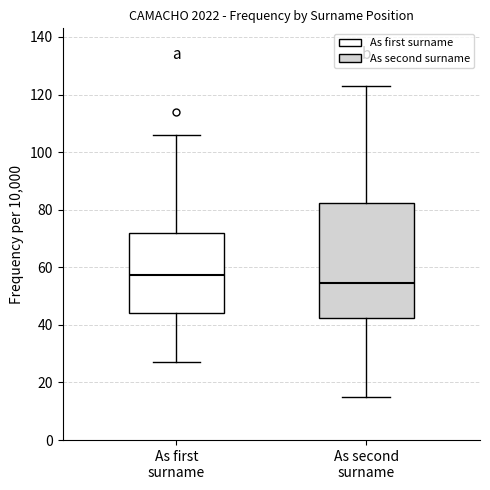

Reading left to right, read every box against the y-axis: the position of its median line, the range the box covers, and the ends of its whiskers. The values are not printed on the chart, so give them approximately, as read against the axis.

As first surname: median 58, box 44 to 72, whiskers 28 to 106
As second surname: median 54, box 42 to 82, whiskers 16 to 124